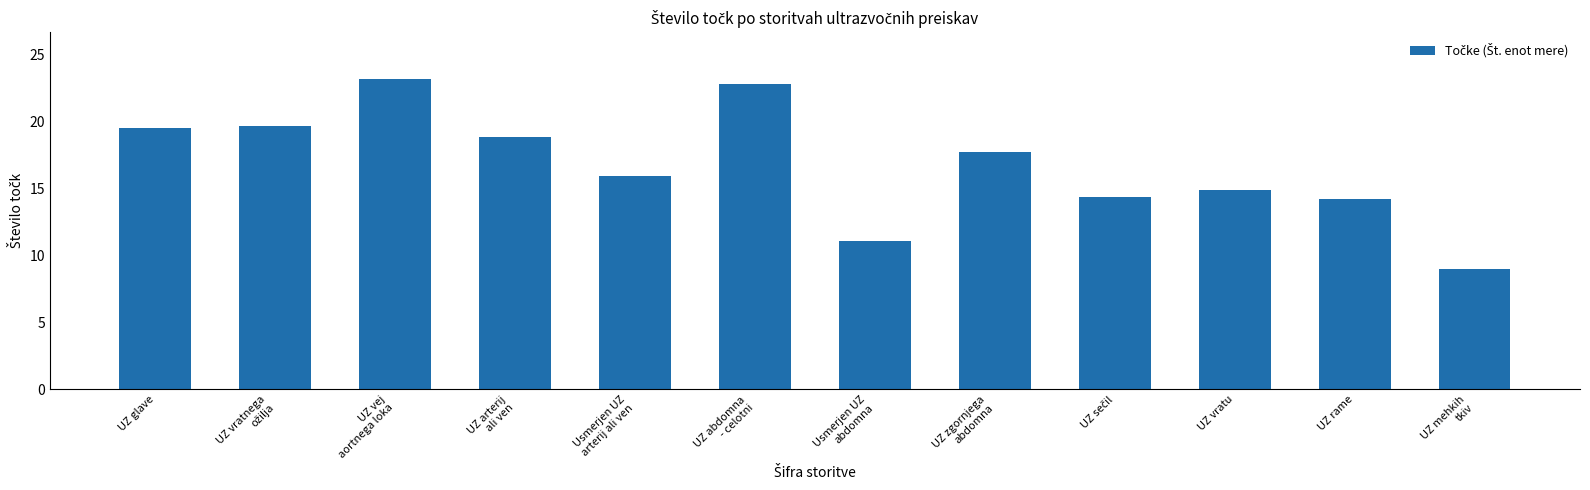

What is the label of the 2nd bar from the right?

UZ rame